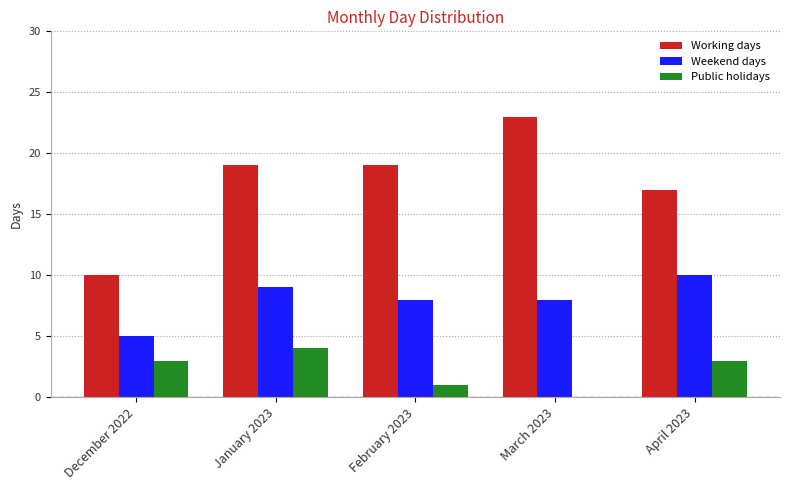

The Public holidays series shows 2 at December 2022. True or false?

False